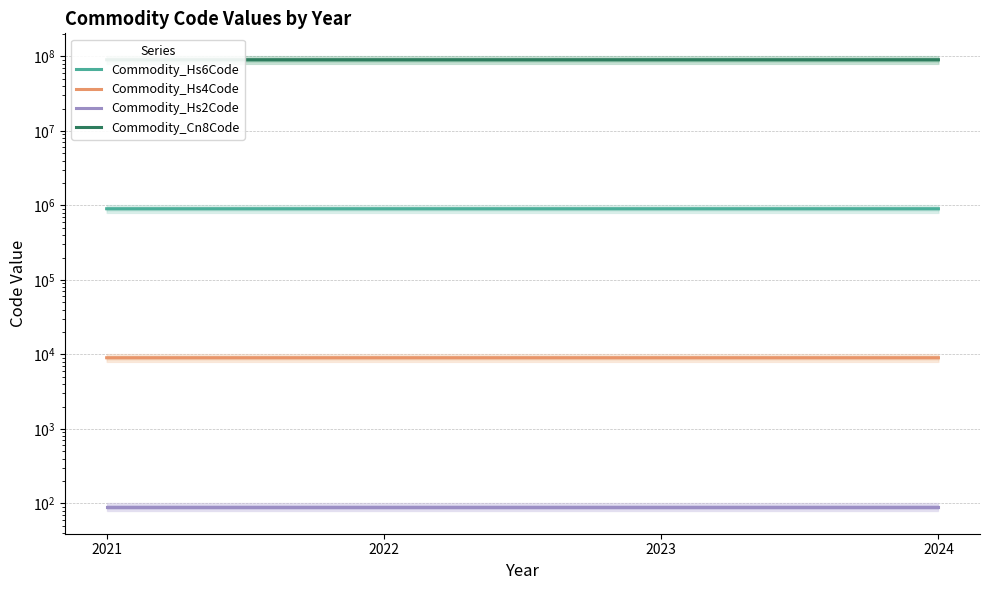

Rank the categories by Commodity_Hs2Code value from lowest to highest.

2021, 2022, 2023, 2024